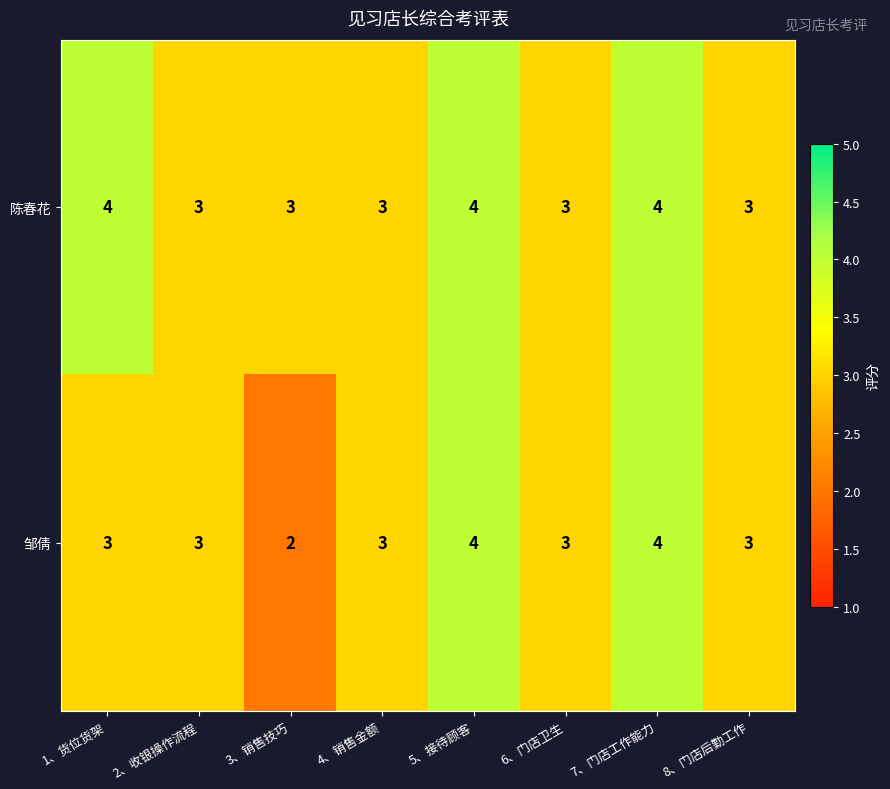

Which series has the largest total across all categories?

陈春花